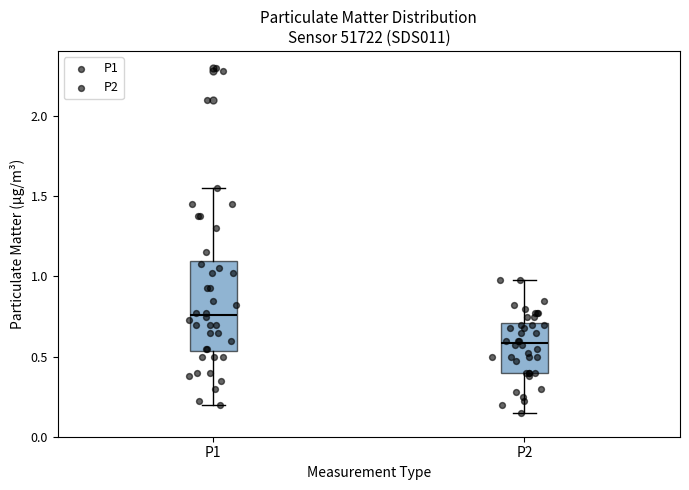

Which box has the highest median line?

P1